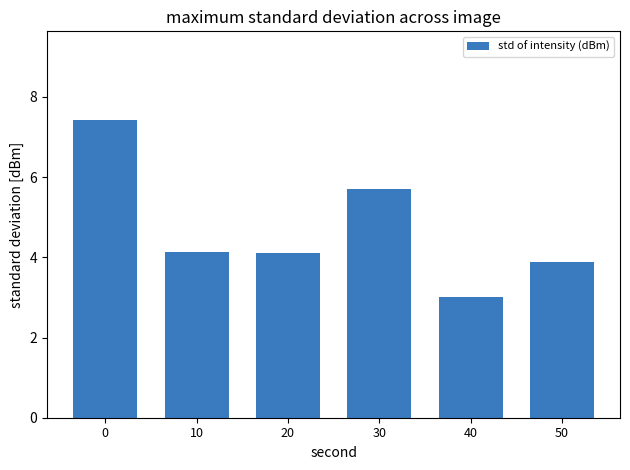

Does the chart contain any negative values?

No